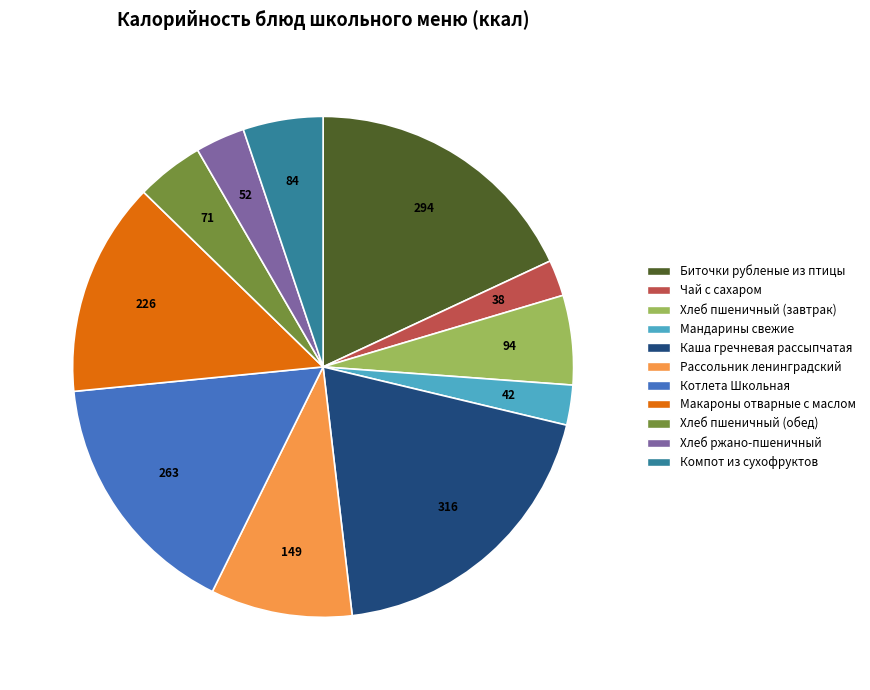

True or false: Котлета Школьная accounts for 27% of the total.

False